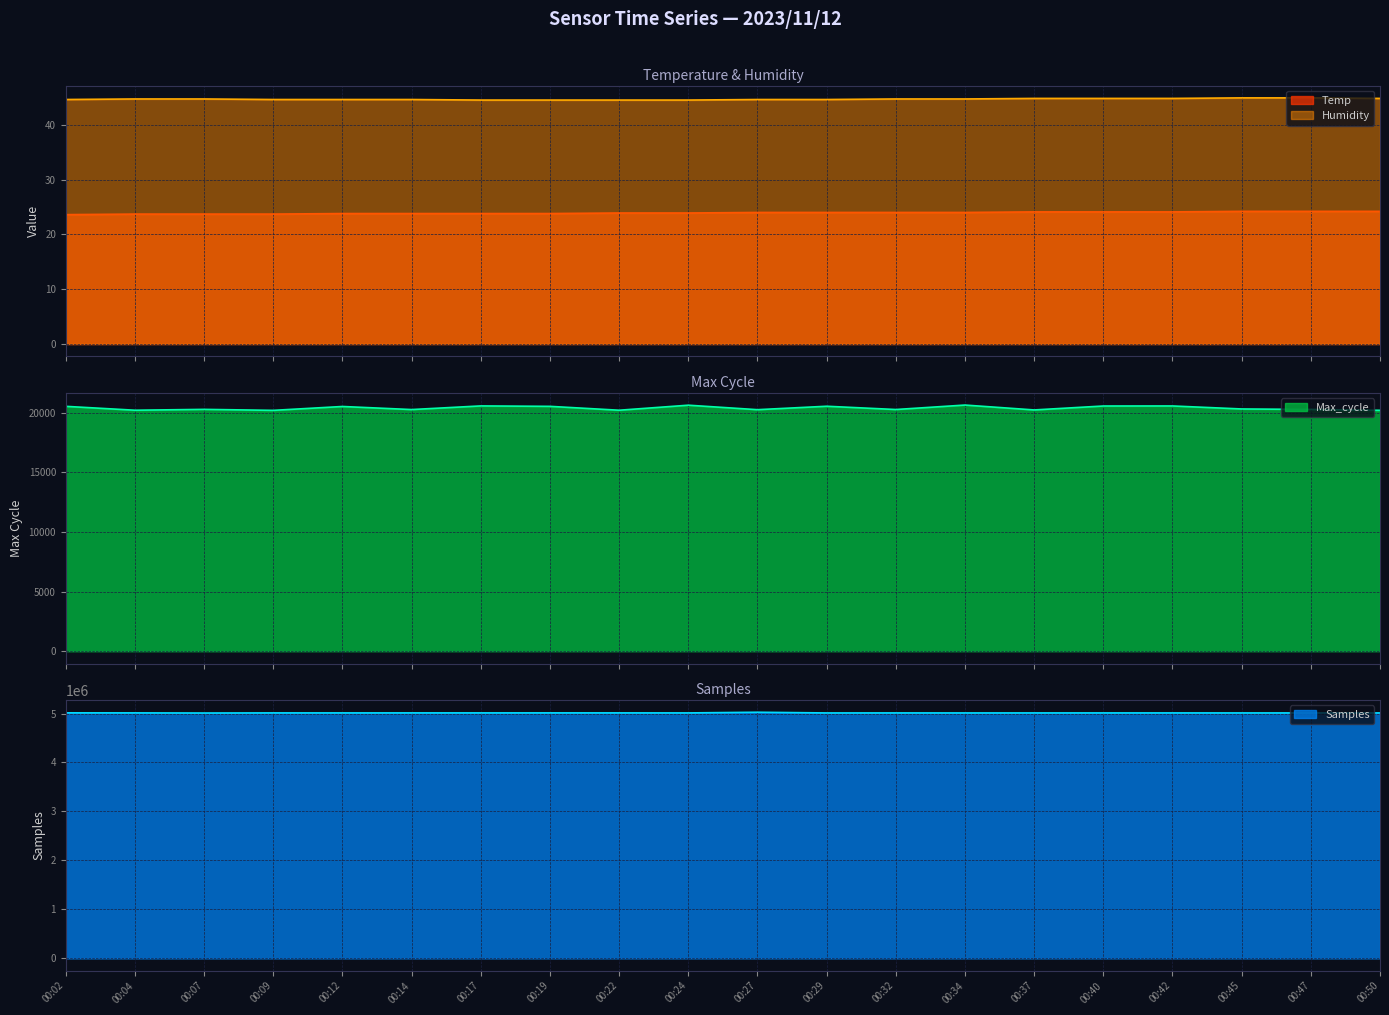

List the series in order of their peak value, lowest first.

Temp, Humidity, Max_cycle, Samples